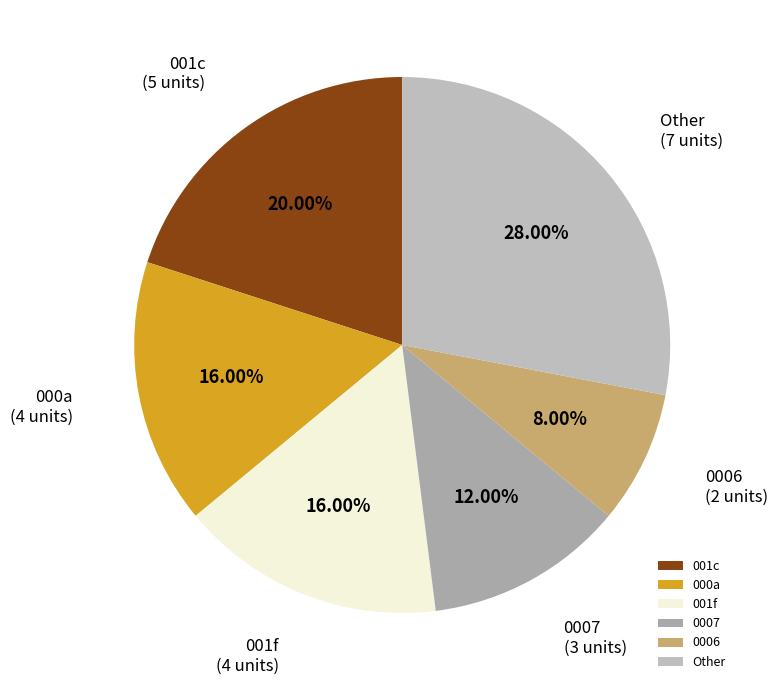

Is there a majority slice in this chart?

No